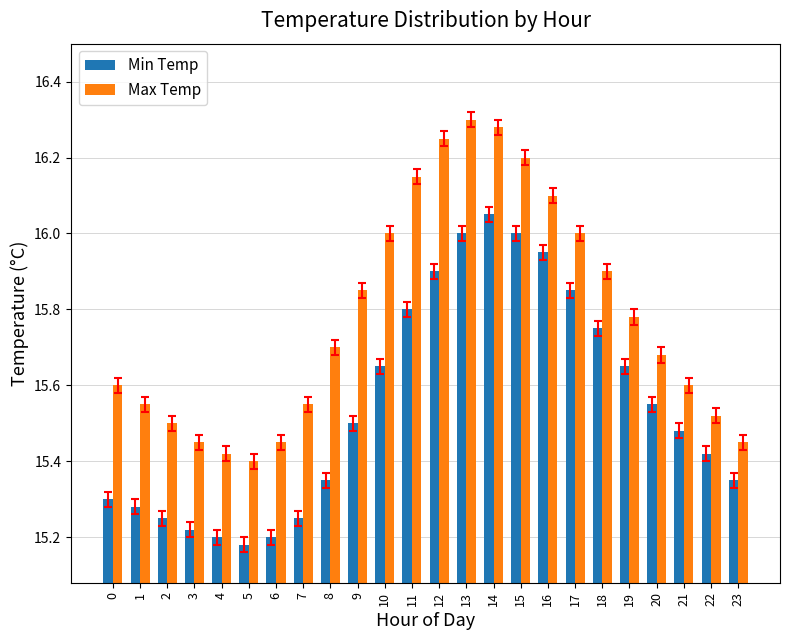

What is the sum of the Max Temp values at 1 and 18?

31.5